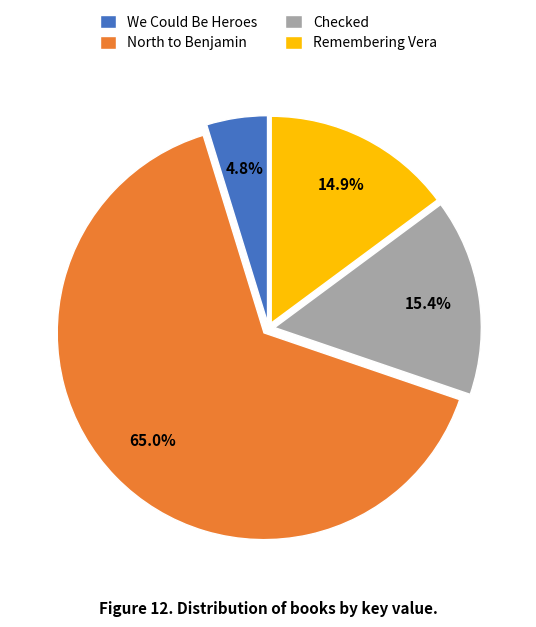

Do Remembering Vera and We Could Be Heroes together represent more than half of the pie?

No